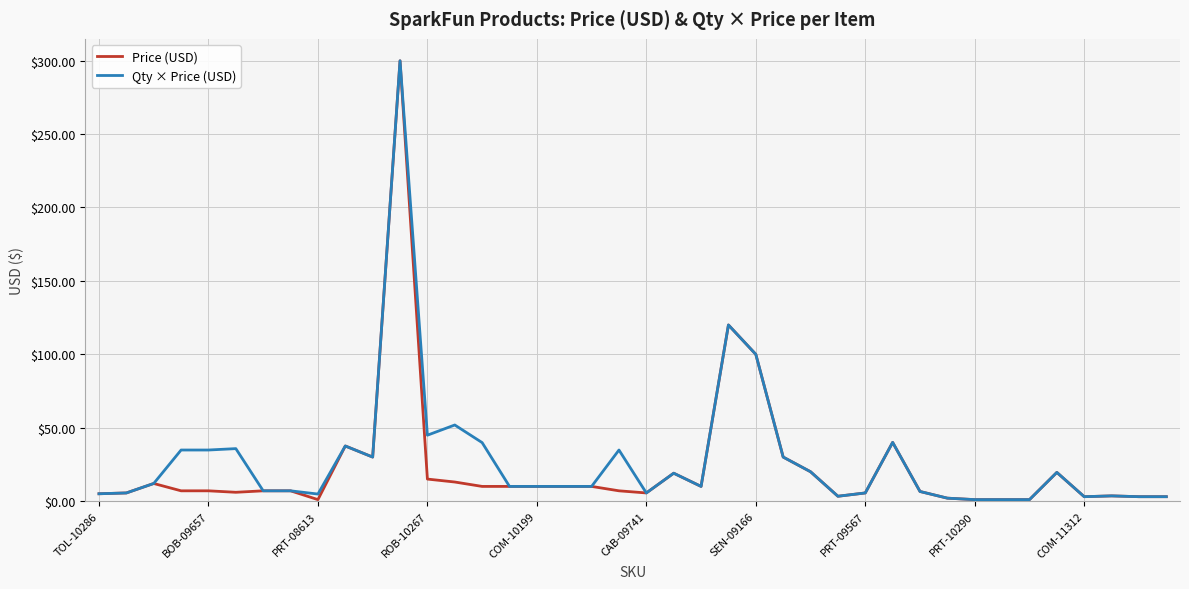

Where is Qty × Price (USD) nearest to the value 150?

23